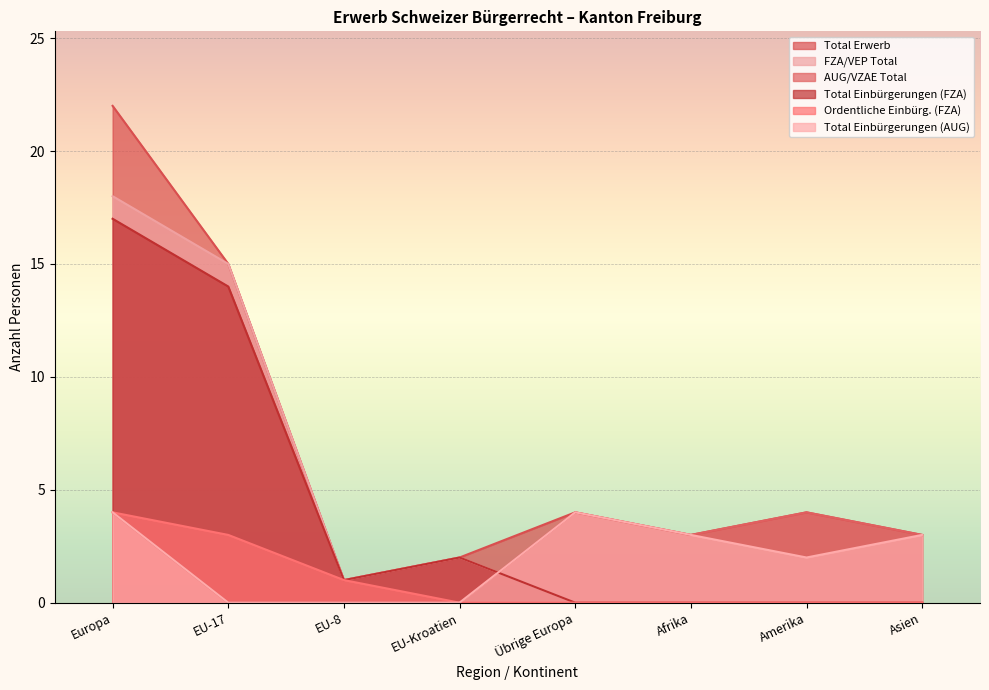

Count the Total Einbürgerungen (AUG) values in the range 0 to 4.

8